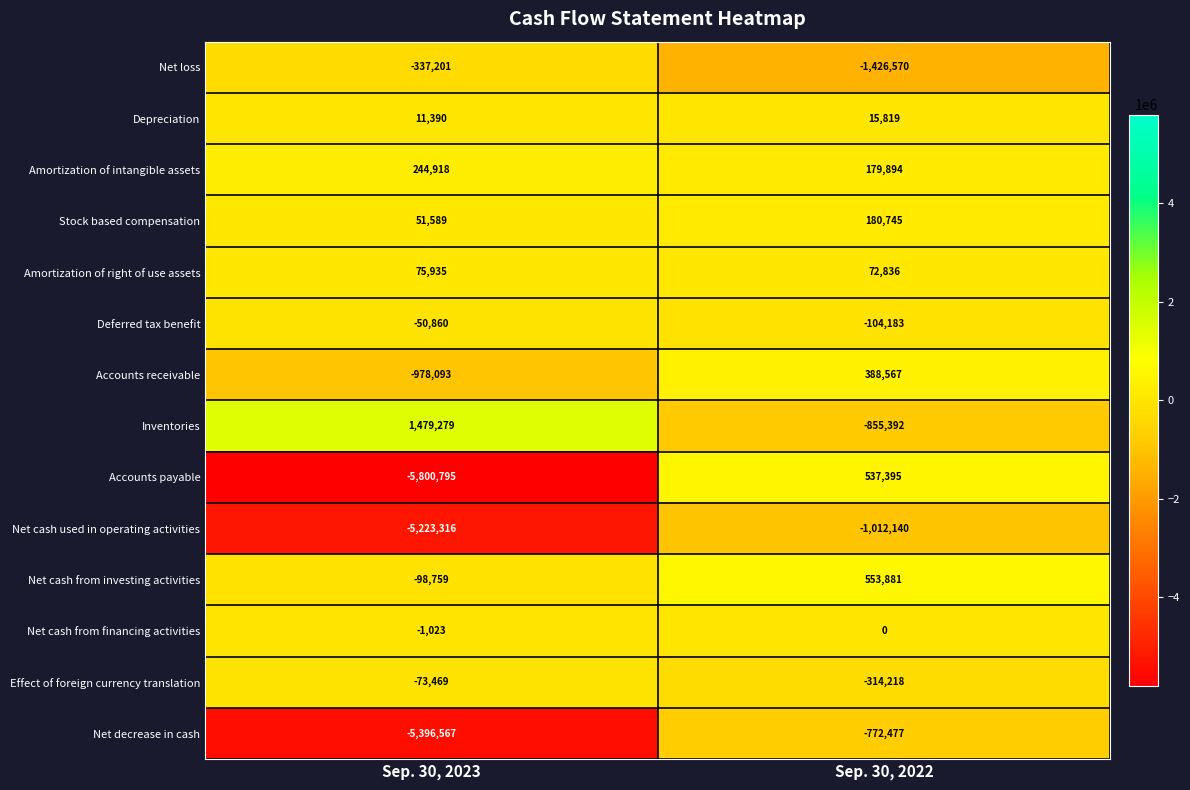

Reading right to left, transcribe all the data shown in this chart.

Net loss: -1426570	-337201
Depreciation: 15819	11390
Amortization of intangible assets: 179894	244918
Stock based compensation: 180745	51589
Amortization of right of use assets: 72836	75935
Deferred tax benefit: -104183	-50860
Accounts receivable: 388567	-978093
Inventories: -855392	1479279
Accounts payable: 537395	-5800795
Net cash used in operating activities: -1012140	-5223316
Net cash from investing activities: 553881	-98759
Net cash from financing activities: 0	-1023
Effect of foreign currency translation: -314218	-73469
Net decrease in cash: -772477	-5396567